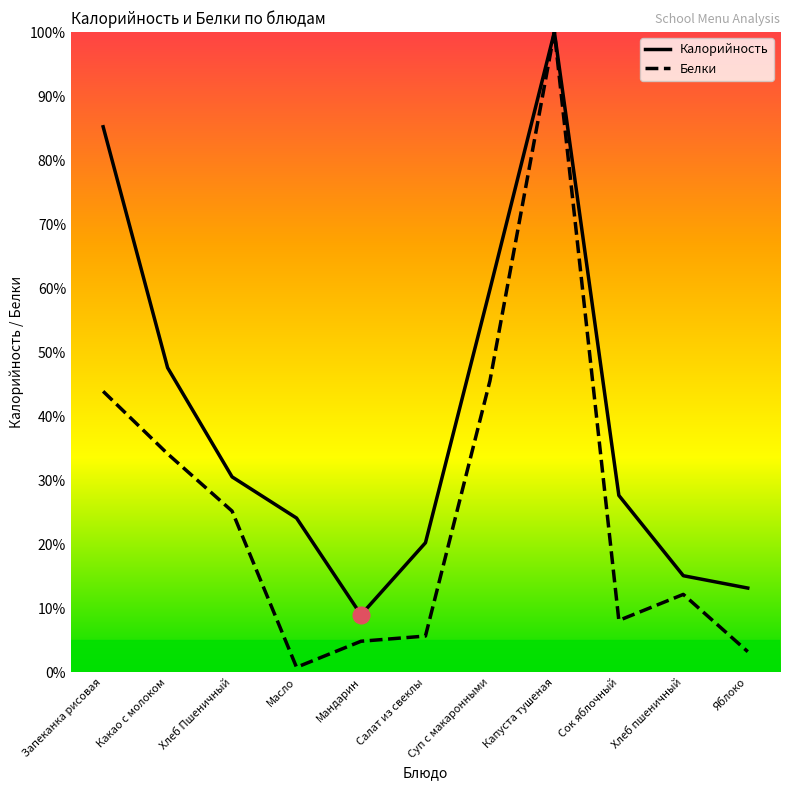

What is the total value across all series at Какао с молоком?

81.7